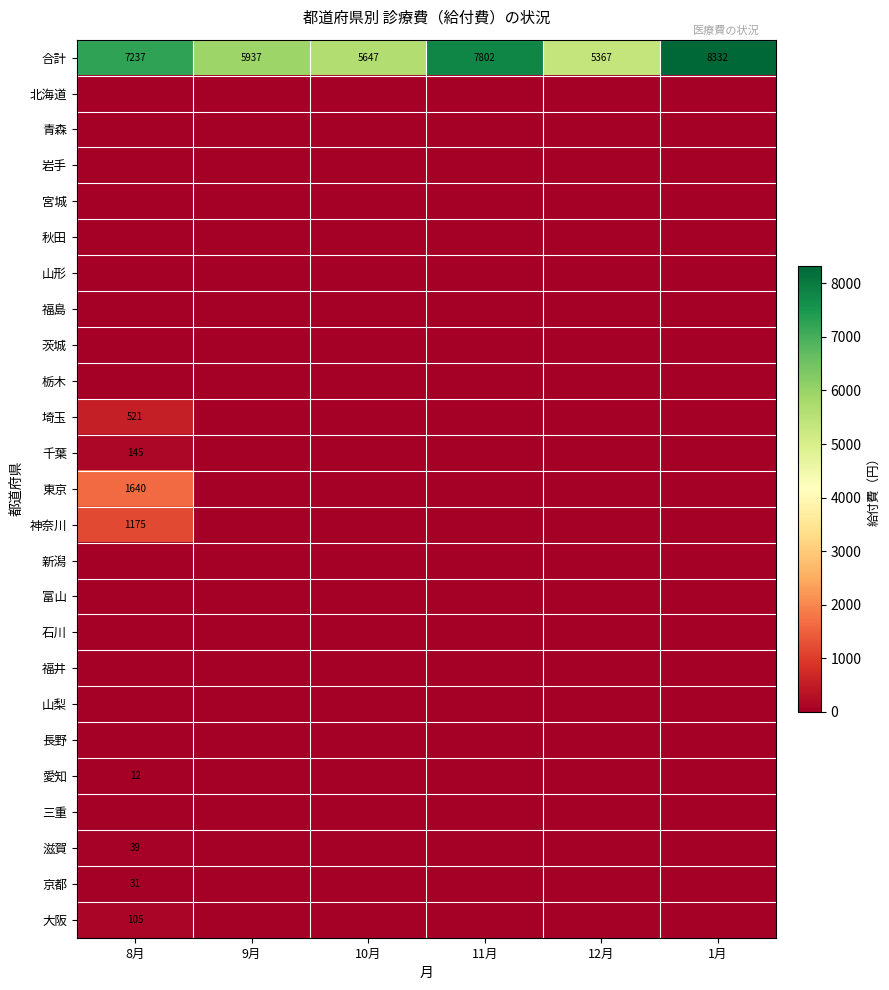

What is the difference between the 合計 values at 11月 and 1月?

530